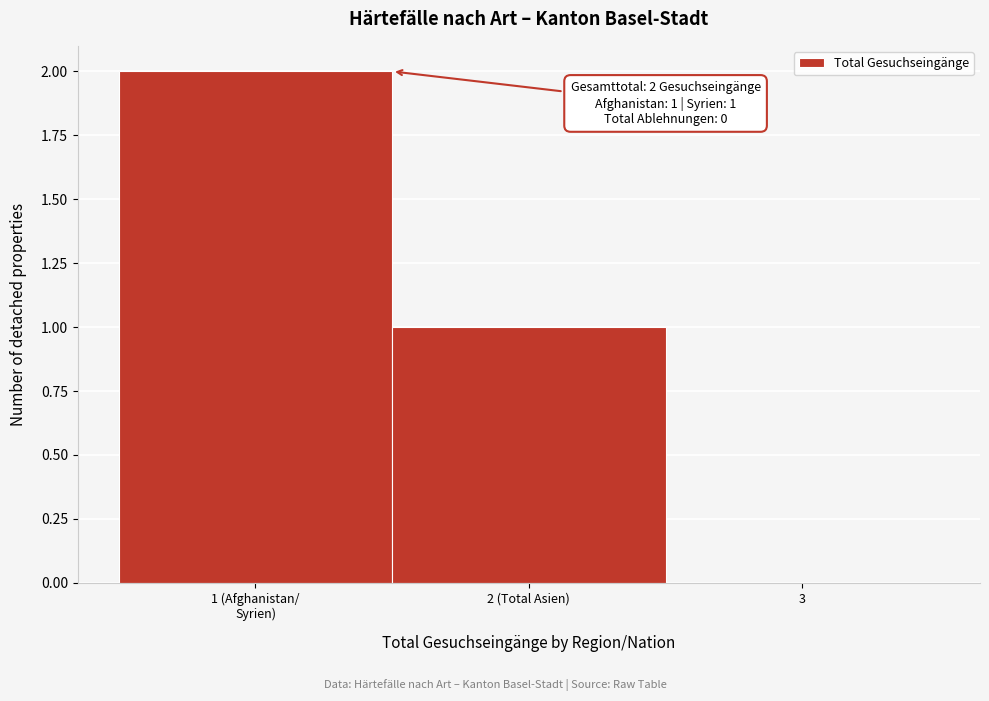

The chart shows a value of 2 at 2 (Total Asien). True or false?

False